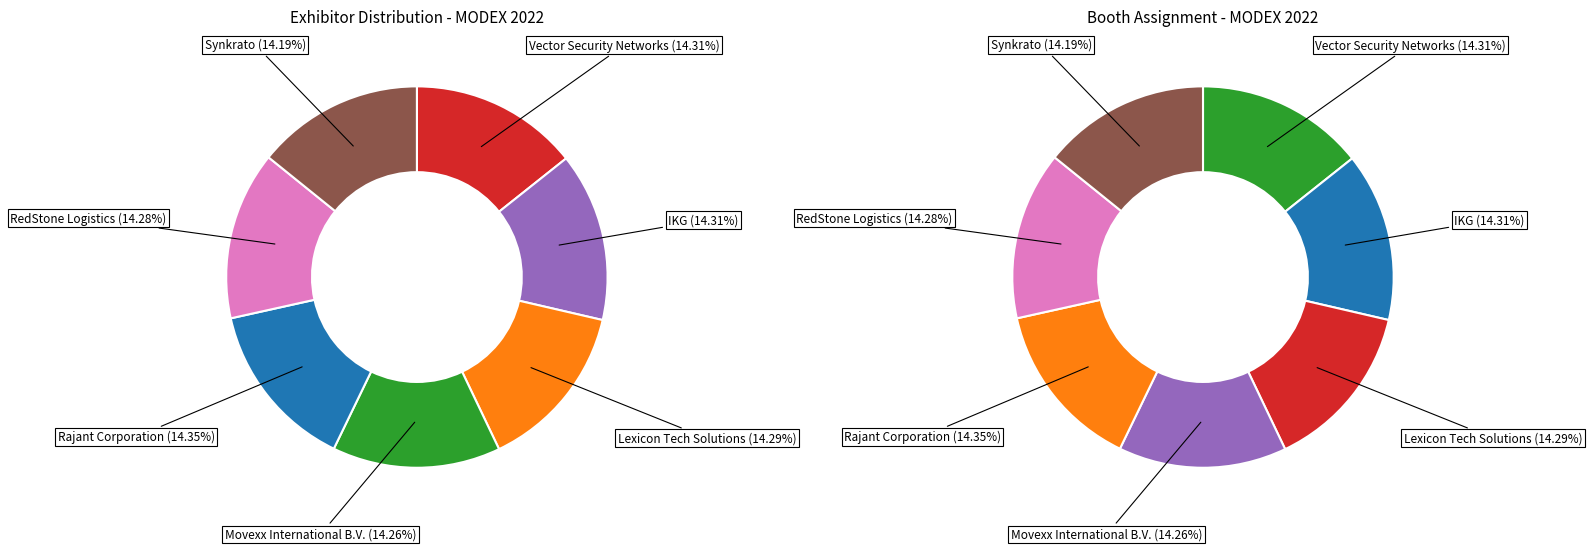

Which slice is the largest?

Rajant Corporation